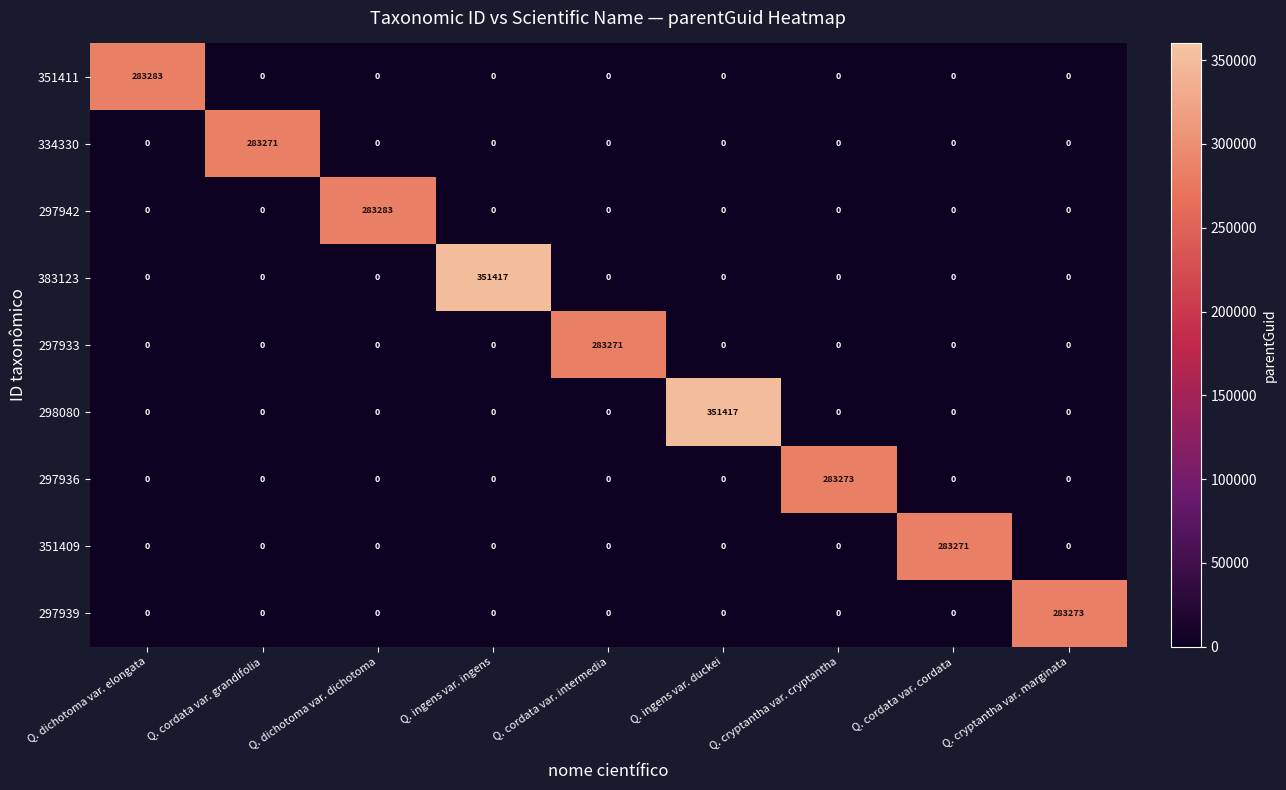

What is the spread (max minus min) of values at Q. cordata var. intermedia?

283271